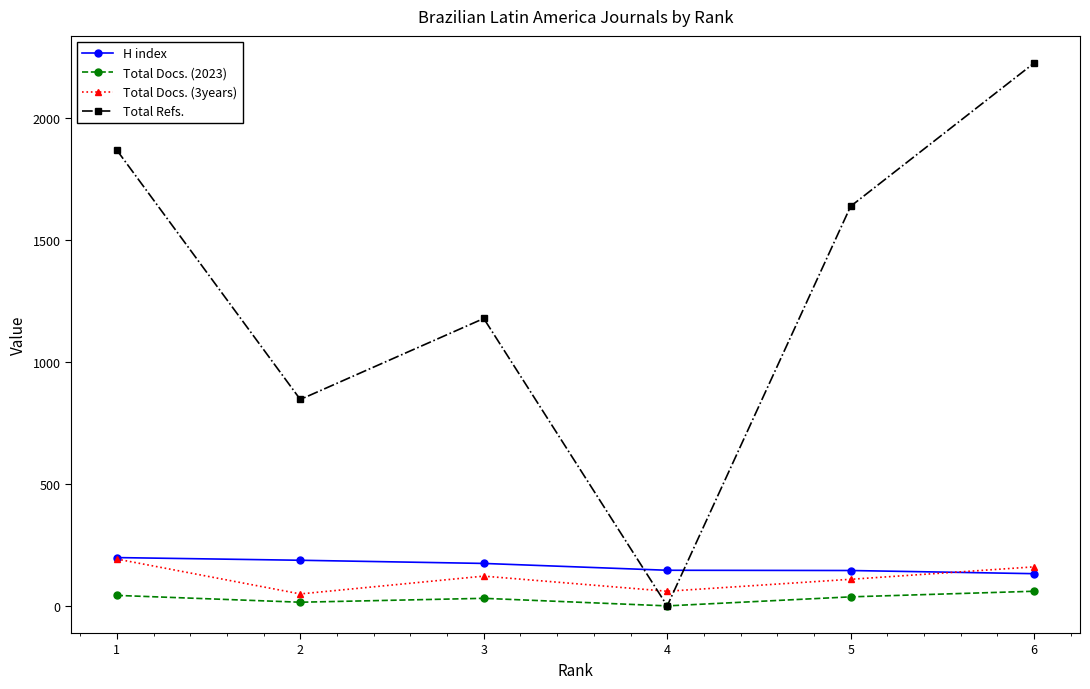

How many interior local valleys does the Total Refs. series have?

2